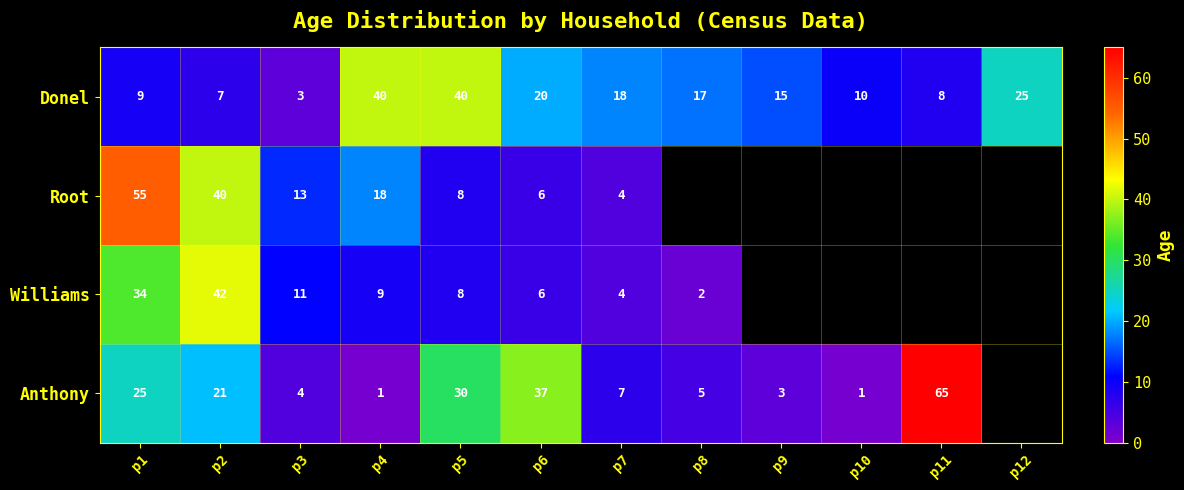

What is the maximum value shown in the chart?

65.0